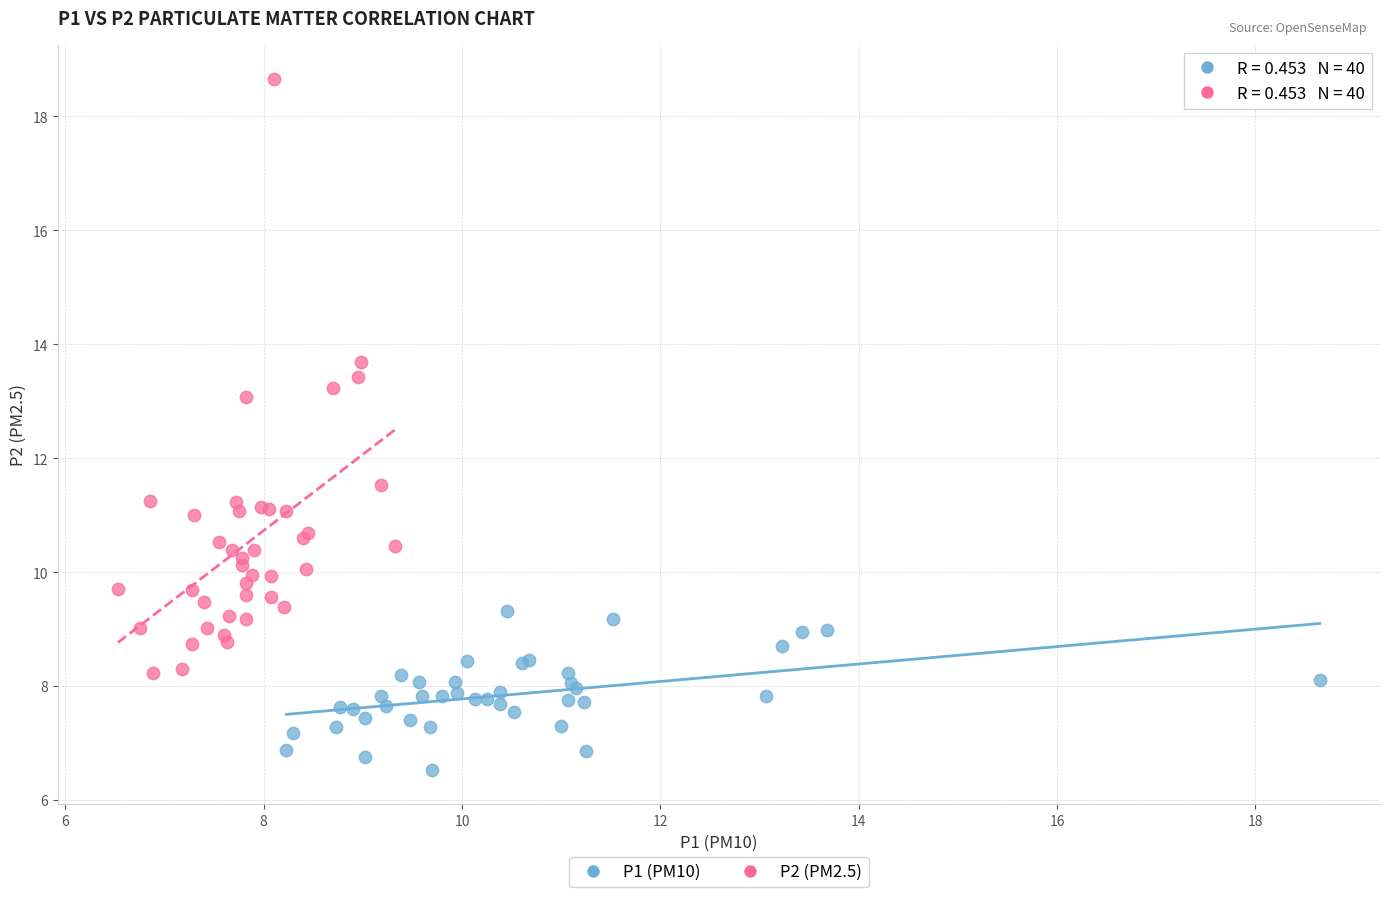

Which series has the widest spread of Y values?

P2 (PM2.5)